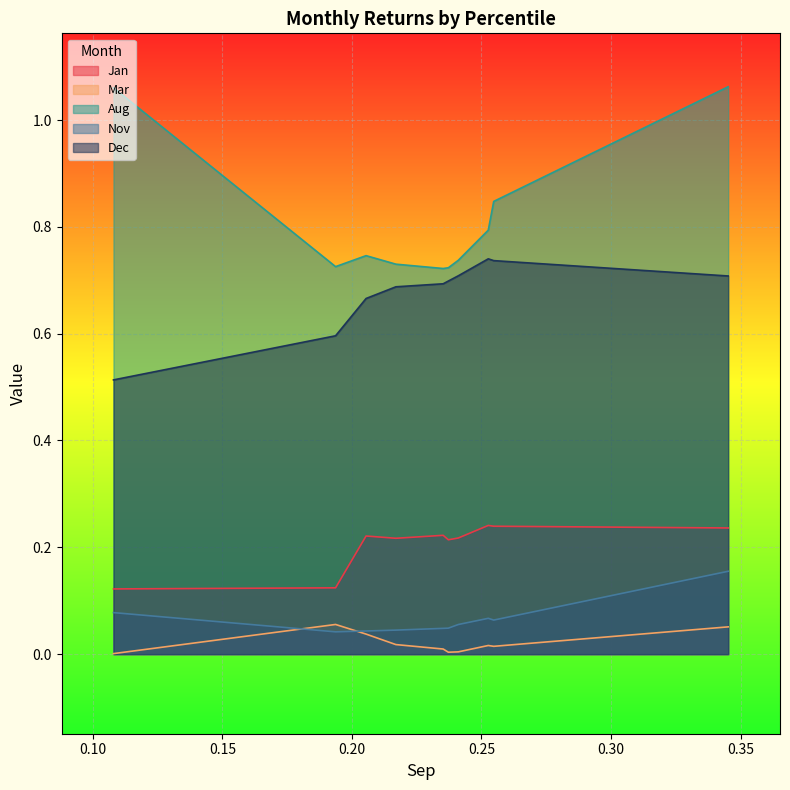

What value does the Dec series have at pct55?

0.7